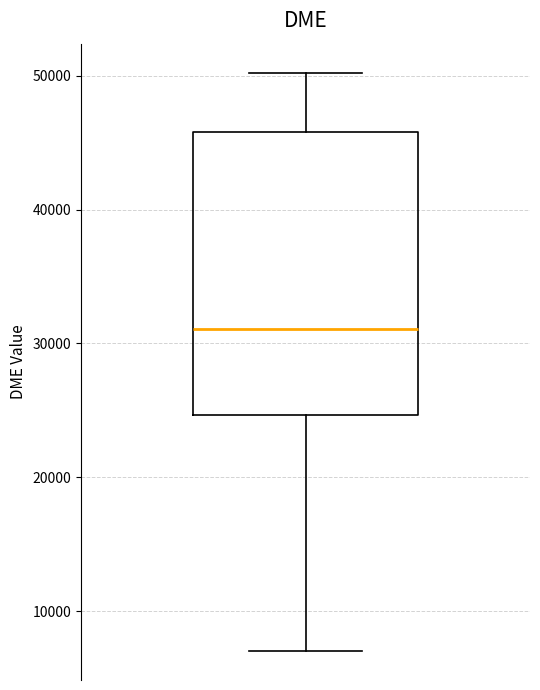

Where does the lower whisker of the box end on the y-axis? The values are not printed on the chart, so give them approximately, as read against the axis.

7000